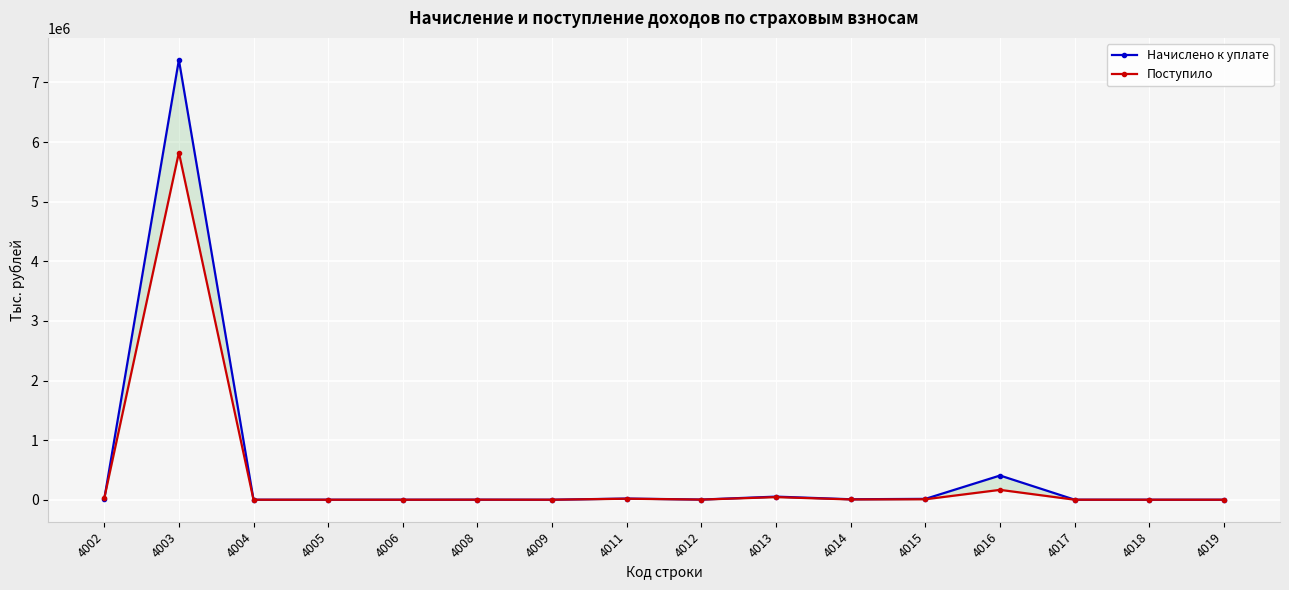

Which series has the largest total across all categories?

Начислено к уплате